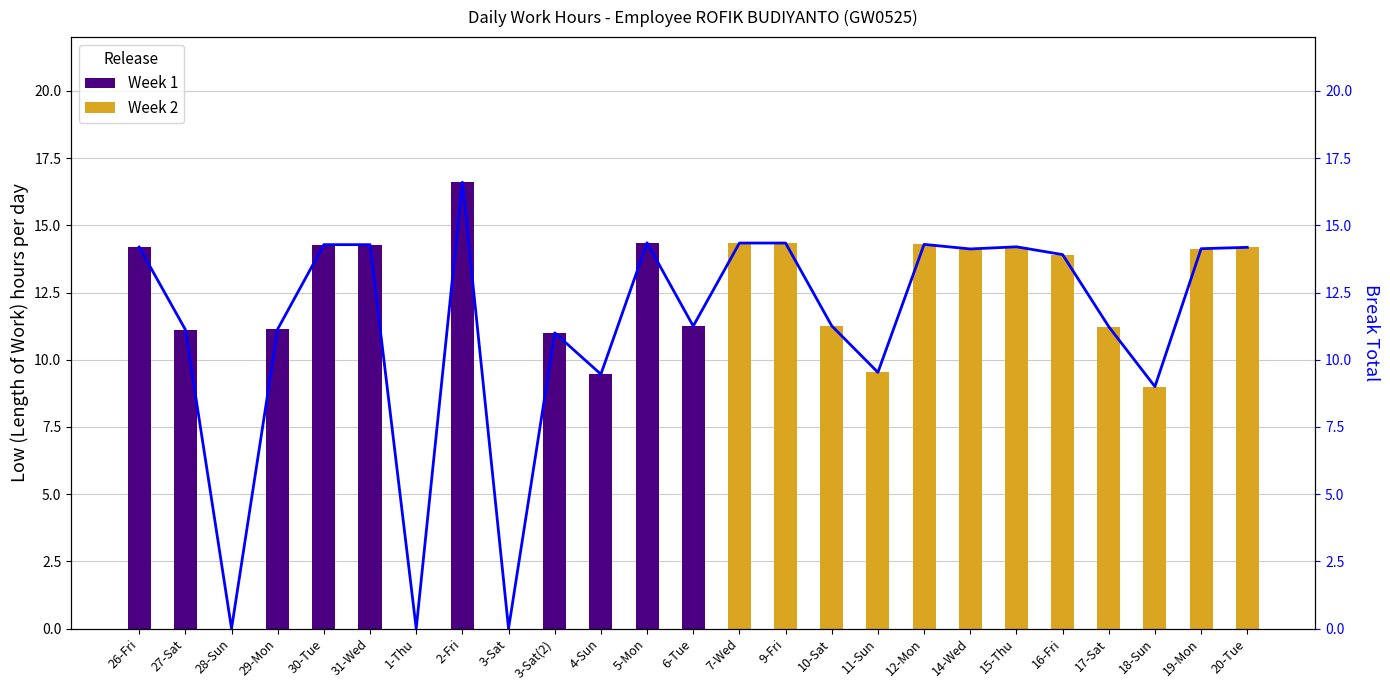

What is the sum of all Week 2 values?

154.5